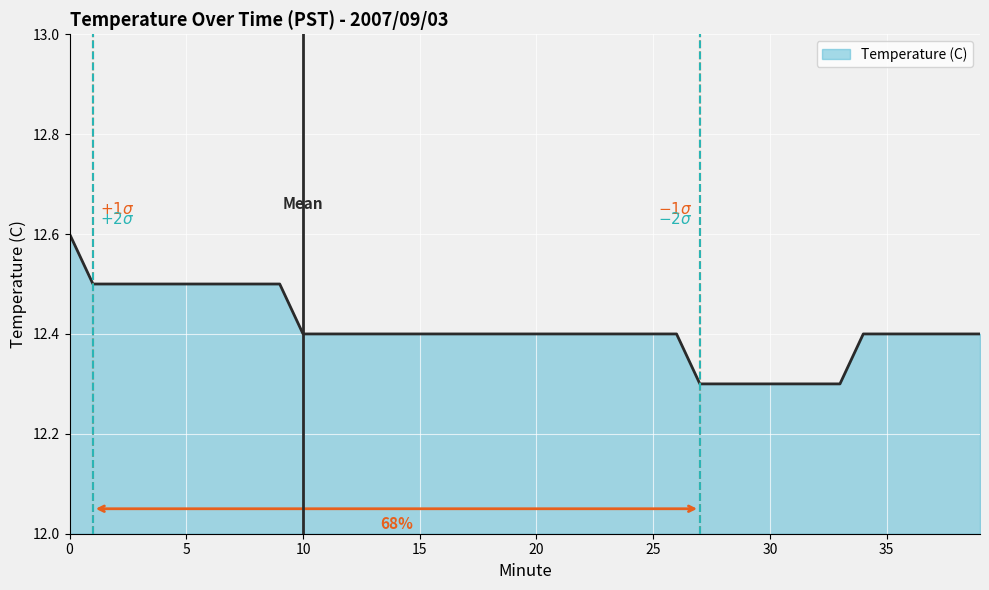

What is the minimum value shown in the chart?

12.3